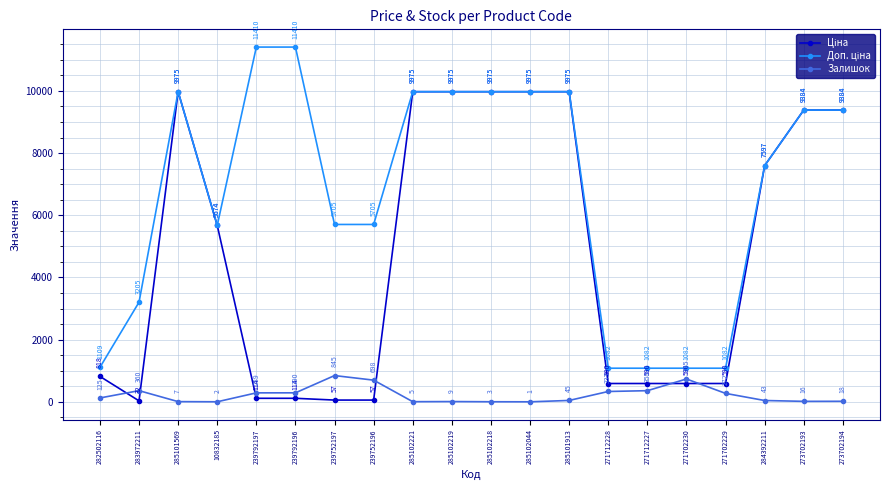

Is this an area chart (filled region under the line)?

No